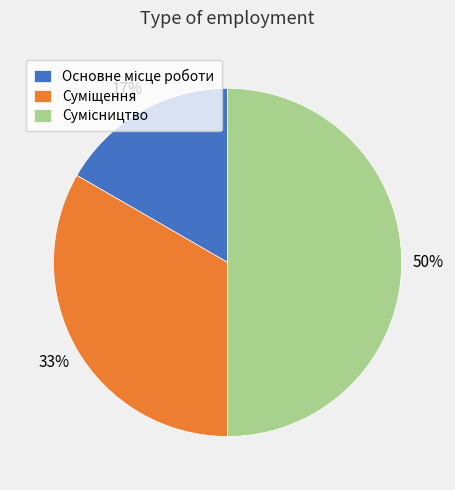

To the nearest percent, what is the average slice percentage?

33%